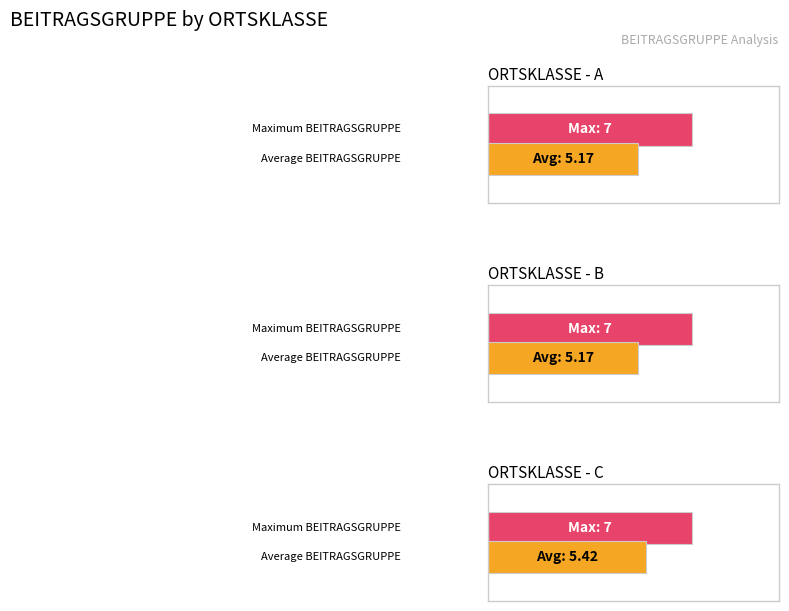

Count the Average BEITRAGSGRUPPE values in the range 5 to 6.

3